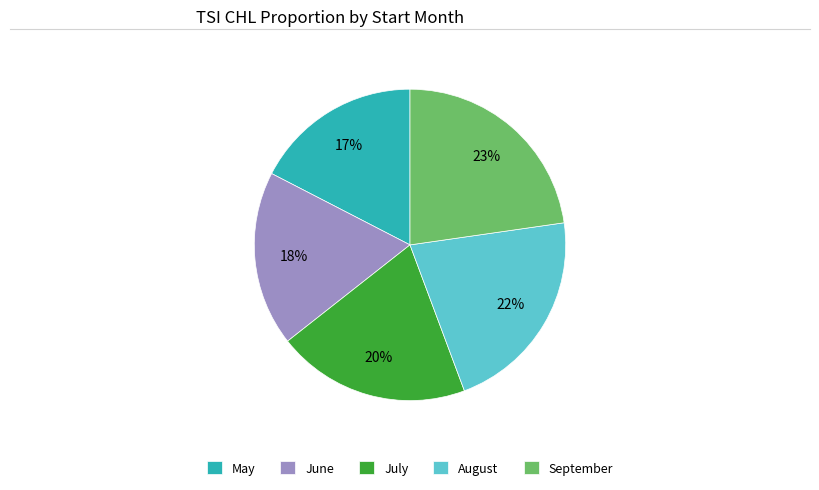

What is the smallest slice in the pie chart?

May